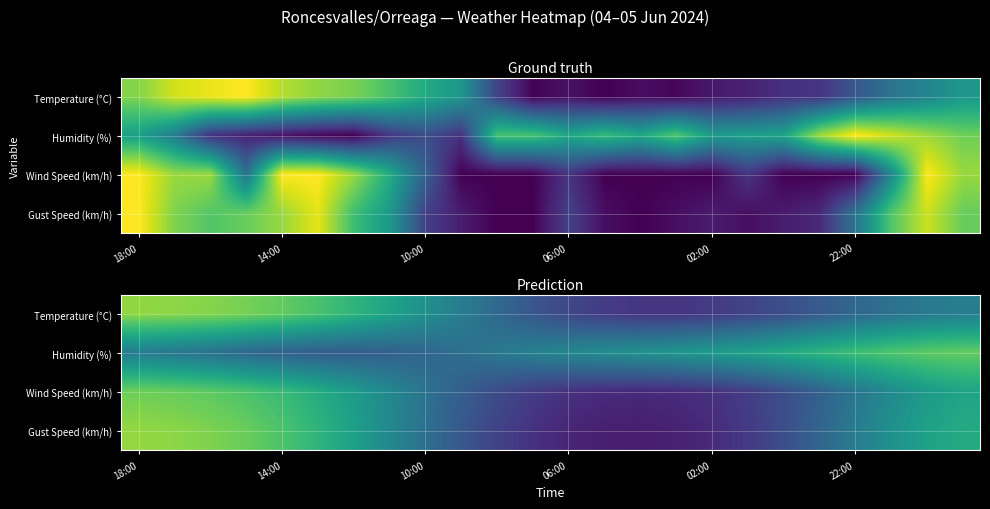

The Gust Speed (km/h) series shows 0.3 at 22:00. True or false?

False